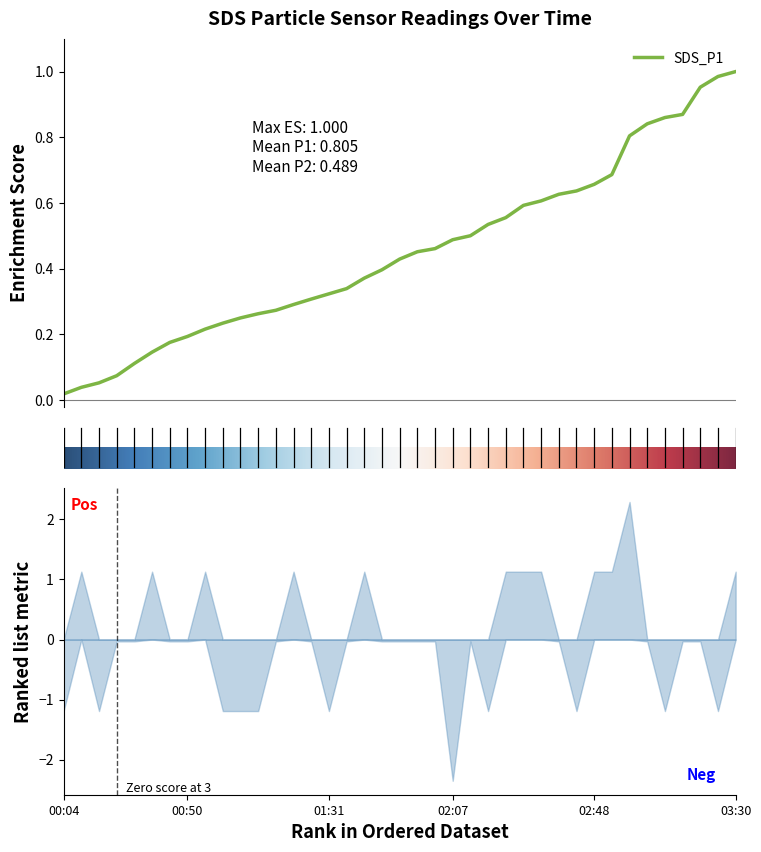

The value of SDS_P1 at 01:36 is 0.1. True or false?

False